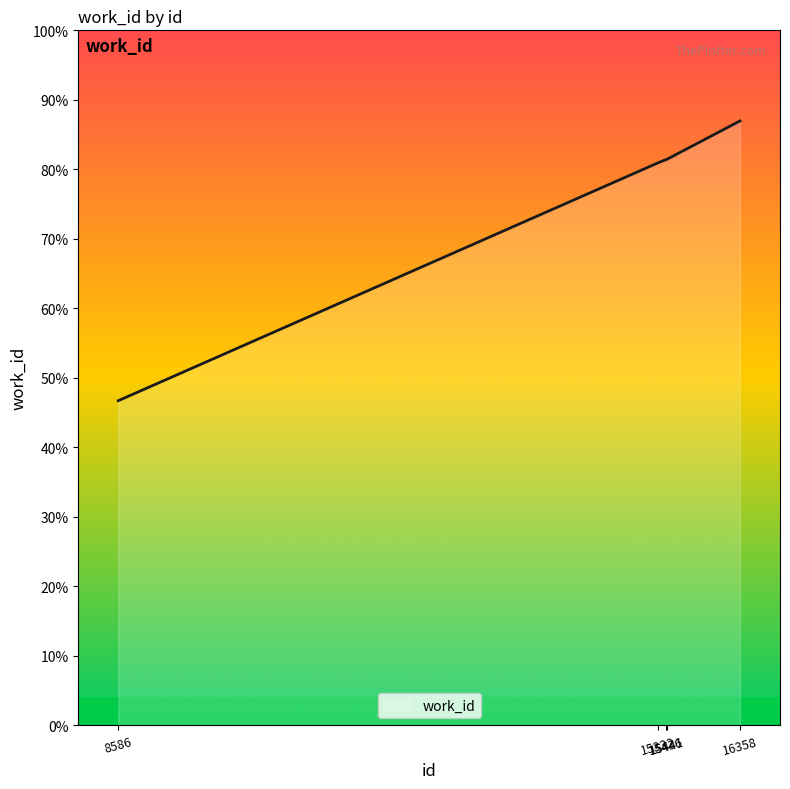

Does the chart have visible grid lines?

No